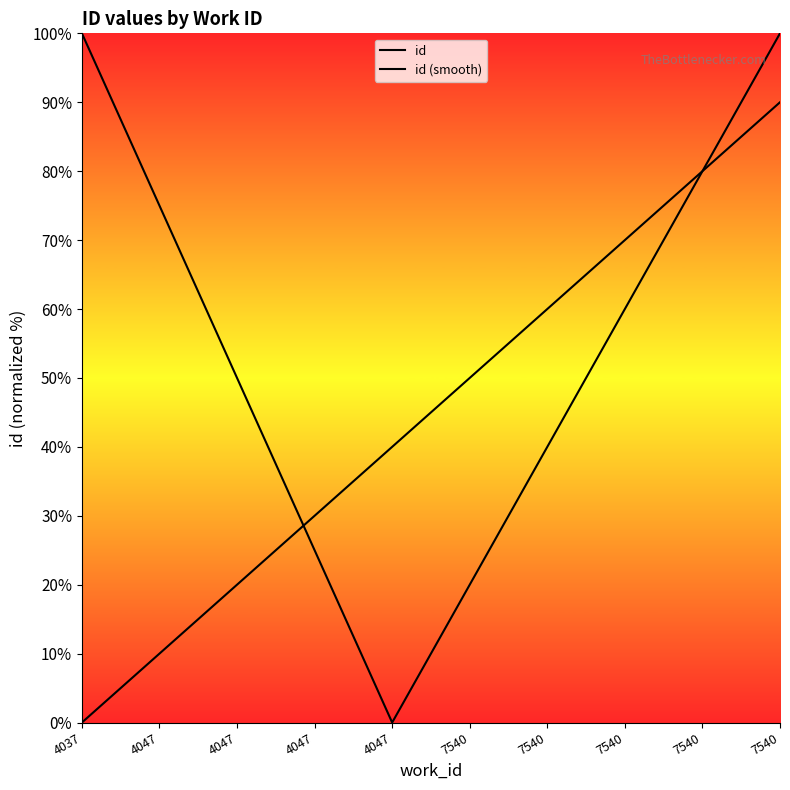

What is the value of the id point at the 1st from the left?

100